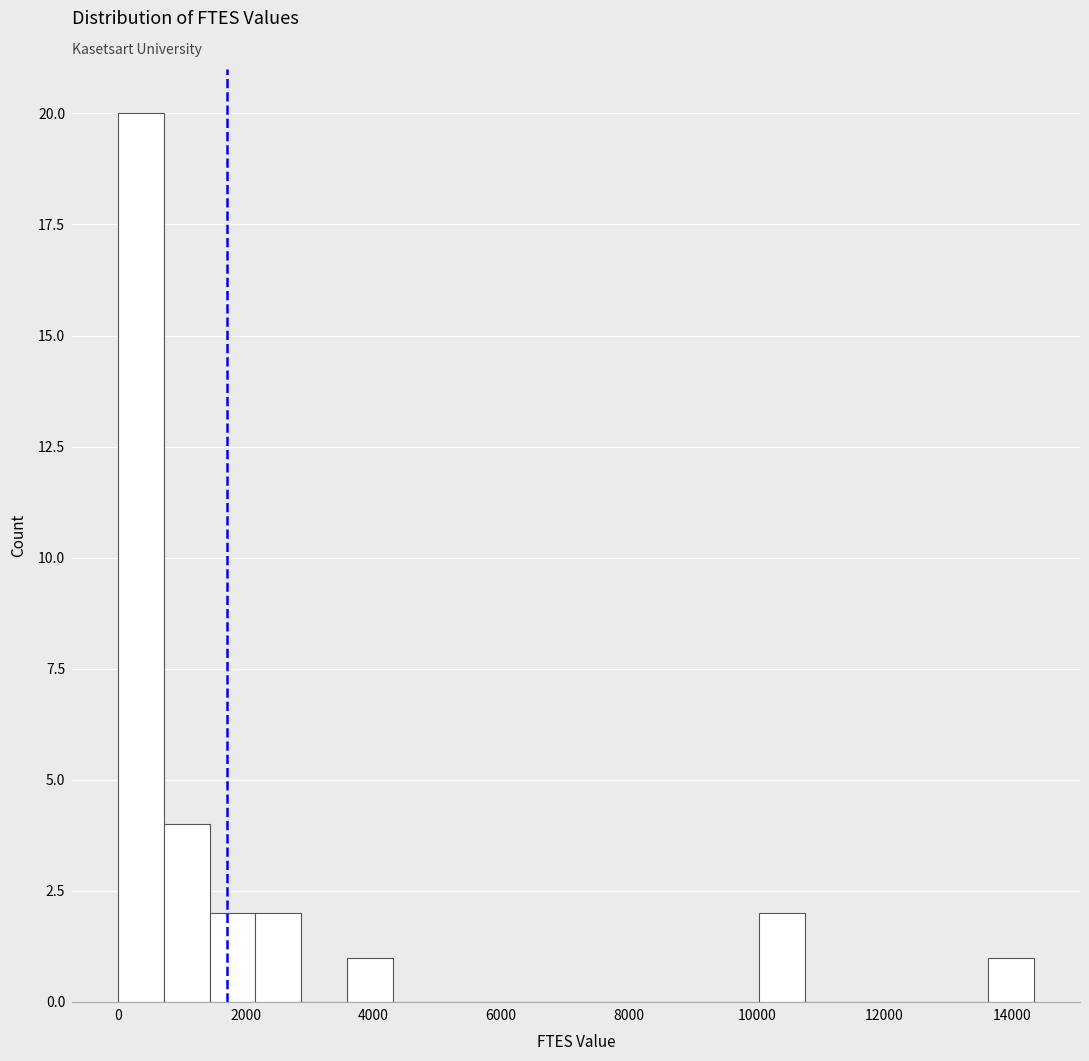

Read against the x-axis, roughly where is the centre of the tallest bar?

400